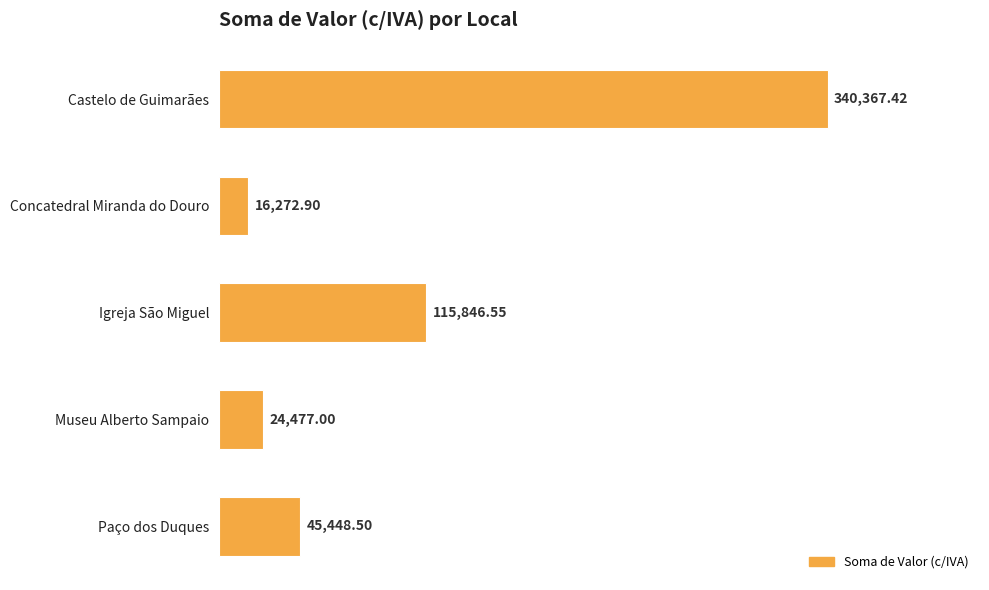

What is the label of the 4th bar from the bottom?

Concatedral Miranda do Douro